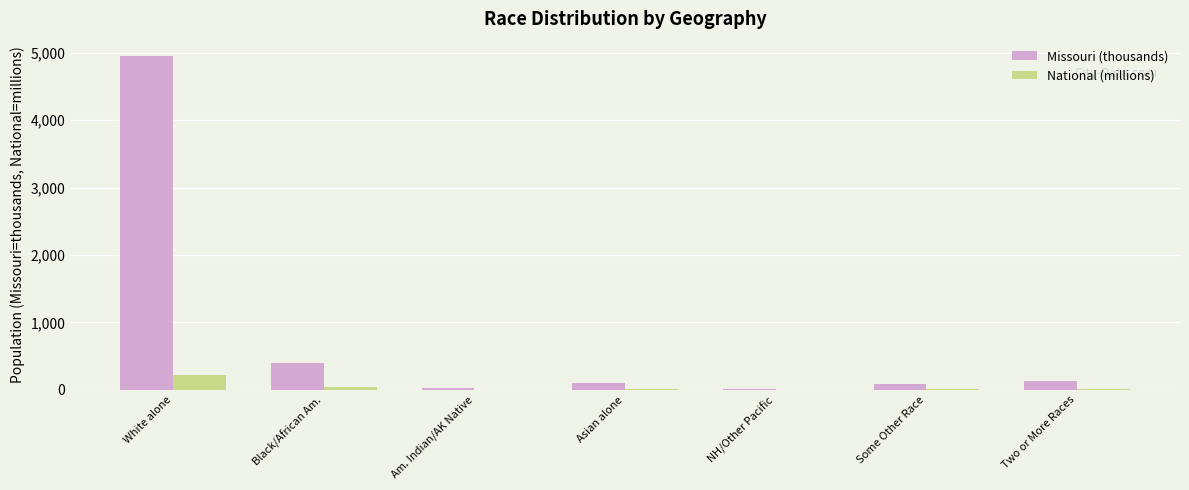

How many distinct data groups are displayed?

2